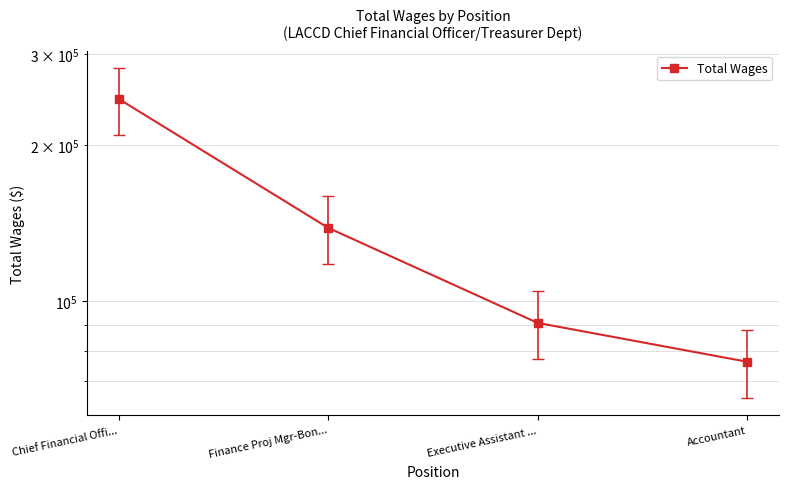

Does the chart display data point markers on the line(s)?

Yes